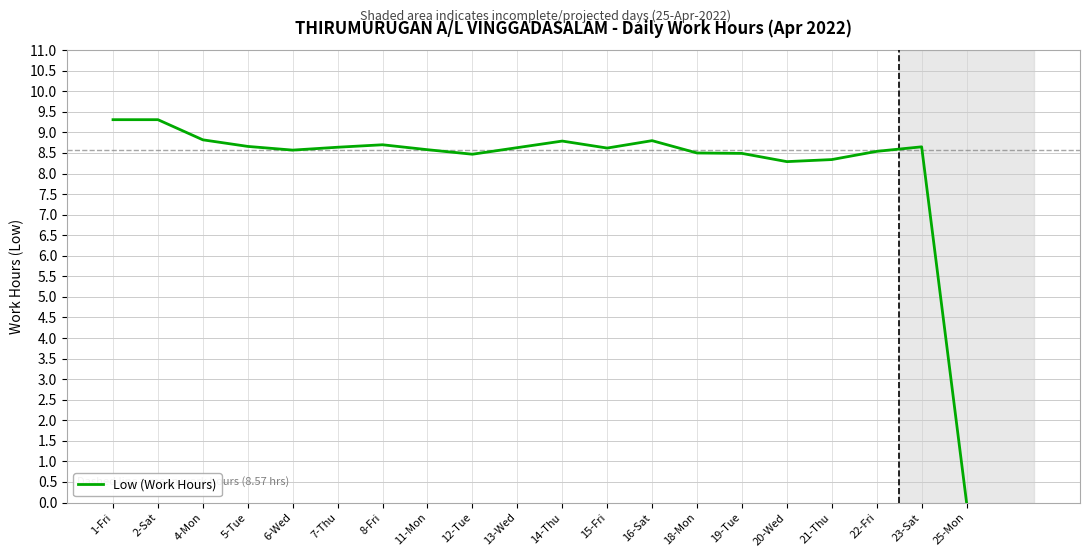

Is it true that the value at 19-Tue is 14.4?

False